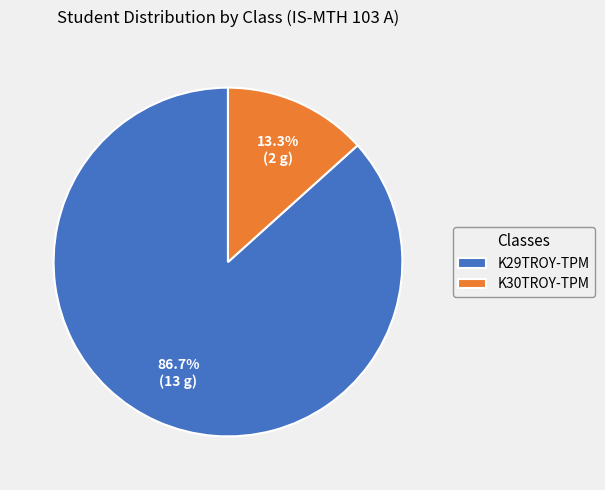

What portion of the pie excludes K30TROY-TPM?

86.7%